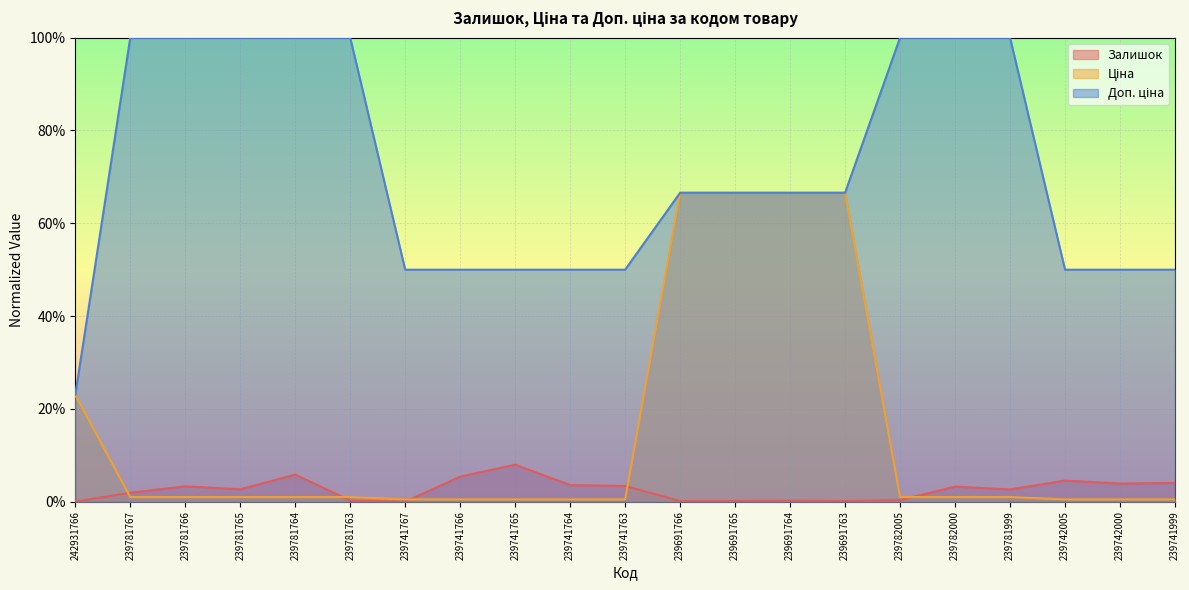

Which has a higher value, 239691764 or 239741999?

239741999